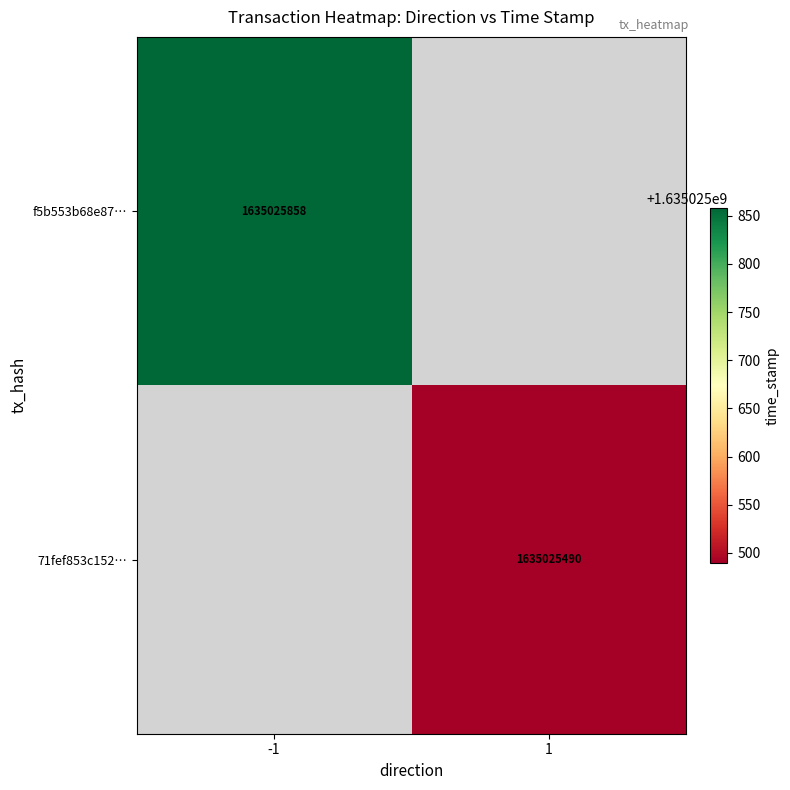

Reading right to left, list all the values displayed in this chart.

f5b553b68e8709c7de12815dbed4bddf63866ee: 1635025858	-1
71fef853c15286faddf30cf09b7be7ee4143ea7: 1635025490	1